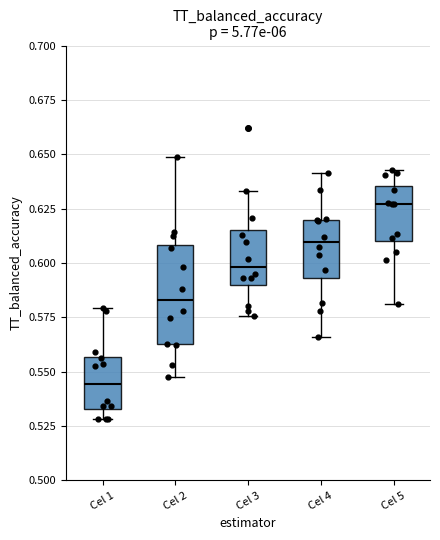

Reading left to right, read every box against the y-axis: the position of its median line, the range the box covers, and the ends of its whiskers. The values are not printed on the chart, so give them approximately, as read against the axis.

Cel 1: median 0.545, box 0.535 to 0.555, whiskers 0.530 to 0.580
Cel 2: median 0.585, box 0.565 to 0.610, whiskers 0.550 to 0.650
Cel 3: median 0.600, box 0.590 to 0.615, whiskers 0.575 to 0.635
Cel 4: median 0.610, box 0.595 to 0.620, whiskers 0.565 to 0.640
Cel 5: median 0.625, box 0.610 to 0.635, whiskers 0.580 to 0.645